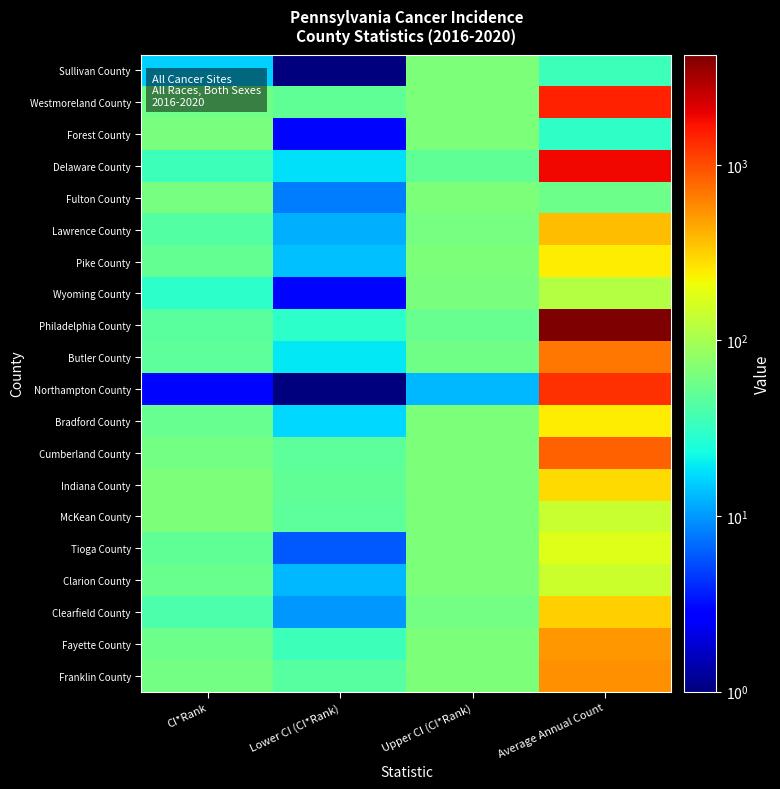

What is the minimum value shown in the chart?

1